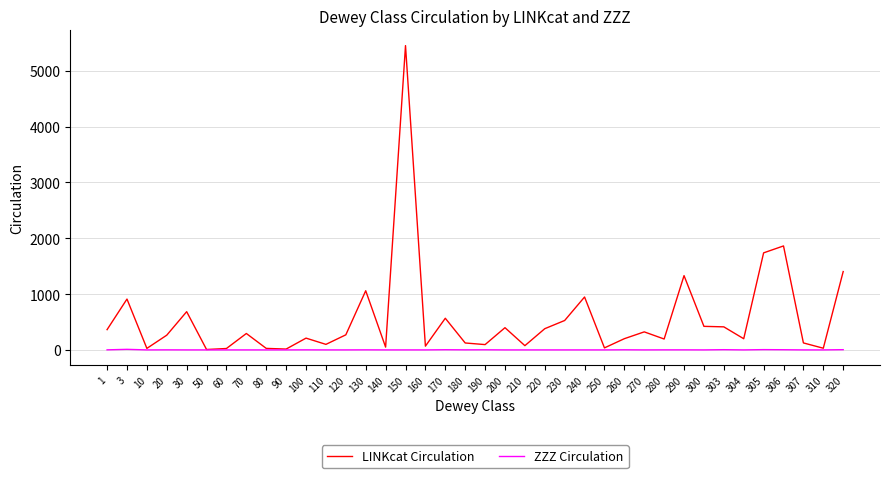

List the series in order of their overall mean, lowest first.

ZZZ Circulation, LINKcat Circulation